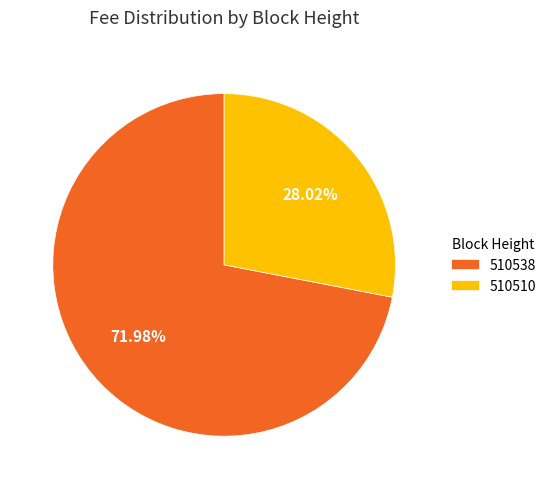

What is the largest slice in the pie chart?

510538